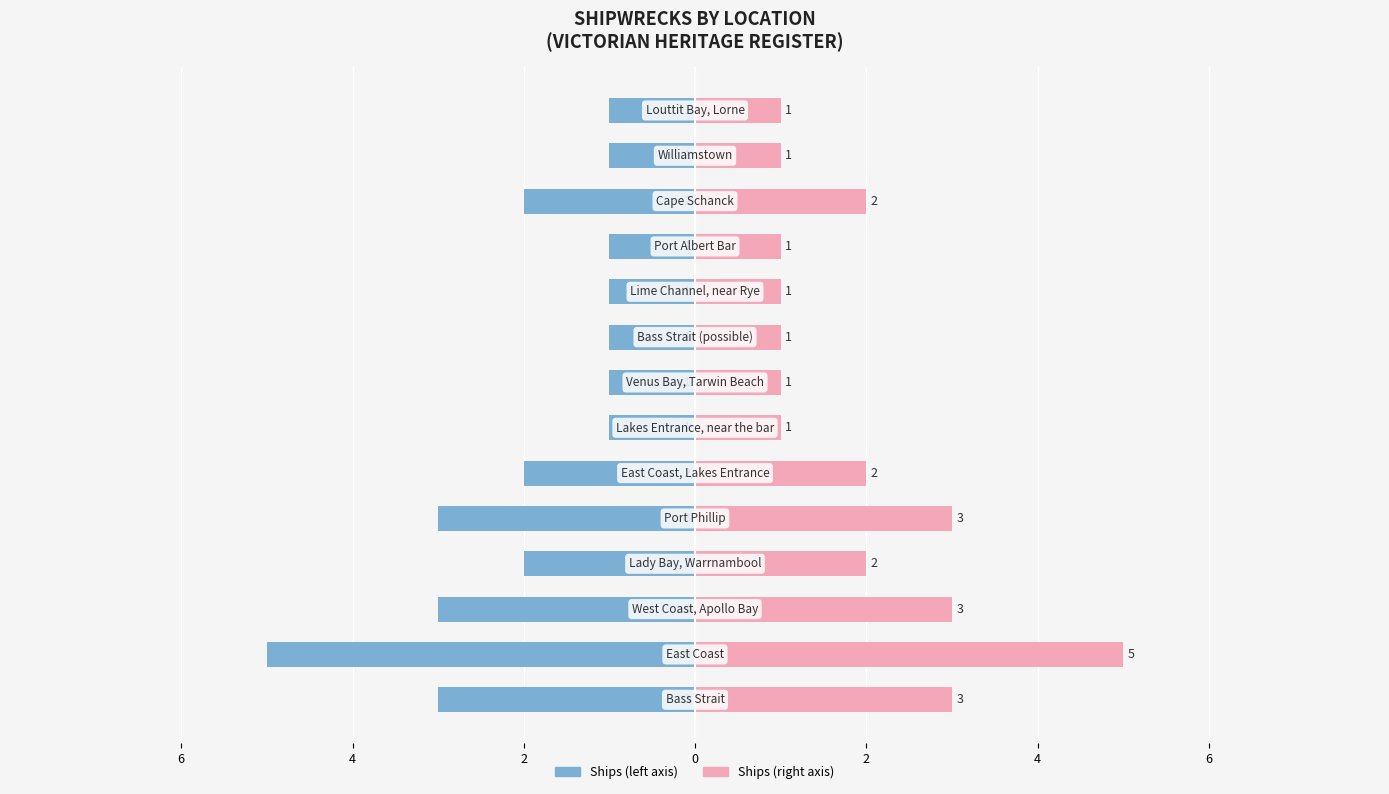

At how many categories does at least one series exceed 3?

1